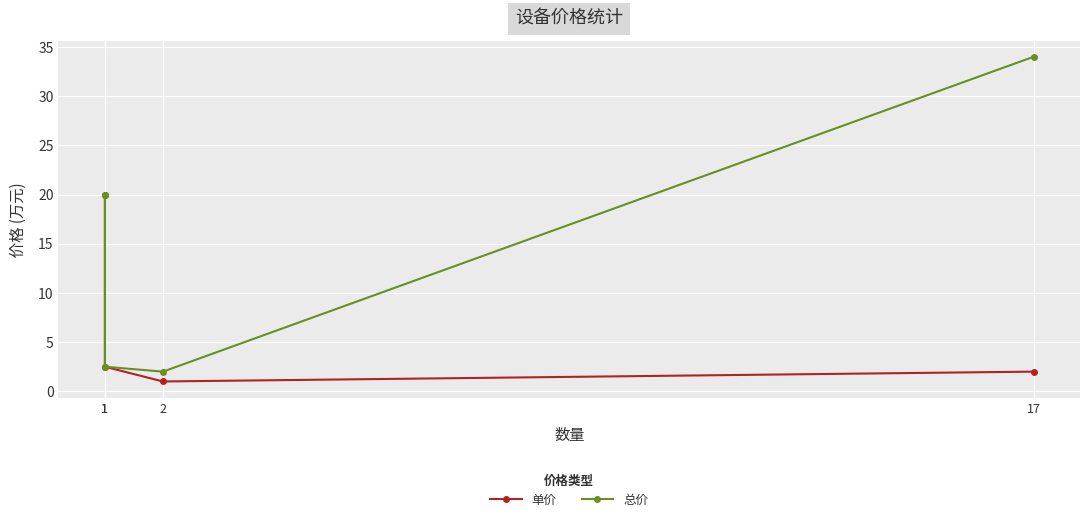

At how many categories does at least one series exceed 30?

1